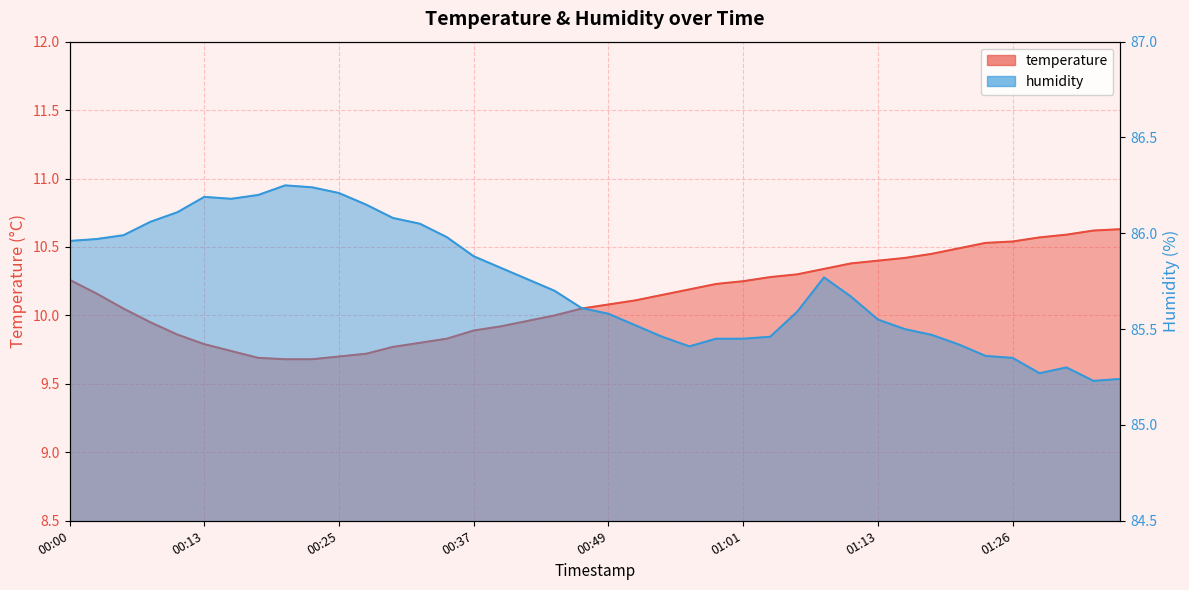

Is the value of temperature at 01:11 greater than the value of humidity at 00:05?

No